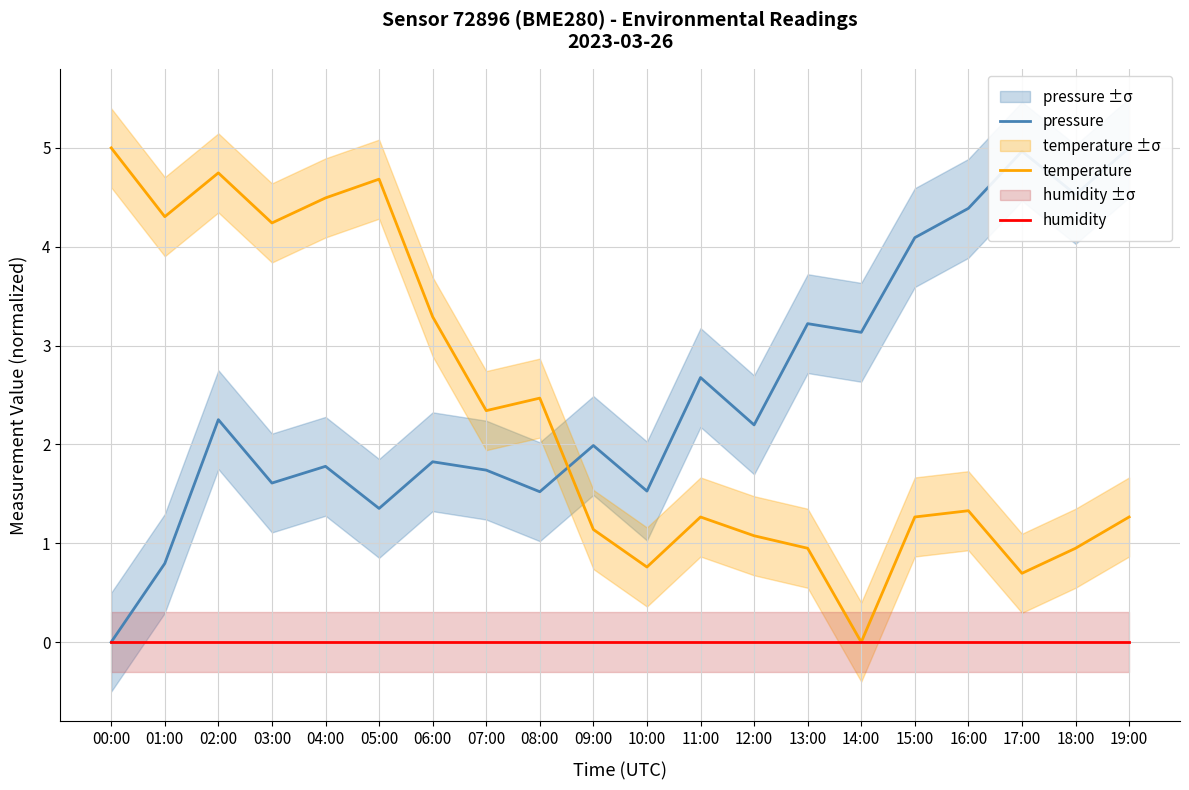

Reading left to right, transcribe all the data shown in this chart.

pressure: 00:00=0.0	01:00=0.8	02:00=2.3	03:00=1.6	04:00=1.8	05:00=1.4	06:00=1.8	07:00=1.7	08:00=1.5	09:00=2.0	10:00=1.5	11:00=2.7	12:00=2.2	13:00=3.2	14:00=3.1	15:00=4.1	16:00=4.4	17:00=5.0	18:00=4.5	19:00=5.0
temperature: 00:00=5.0	01:00=4.3	02:00=4.7	03:00=4.2	04:00=4.5	05:00=4.7	06:00=3.3	07:00=2.3	08:00=2.5	09:00=1.1	10:00=0.8	11:00=1.3	12:00=1.1	13:00=0.9	14:00=0.0	15:00=1.3	16:00=1.3	17:00=0.7	18:00=0.9	19:00=1.3
humidity: 00:00=0.0	01:00=0.0	02:00=0.0	03:00=0.0	04:00=0.0	05:00=0.0	06:00=0.0	07:00=0.0	08:00=0.0	09:00=0.0	10:00=0.0	11:00=0.0	12:00=0.0	13:00=0.0	14:00=0.0	15:00=0.0	16:00=0.0	17:00=0.0	18:00=0.0	19:00=0.0